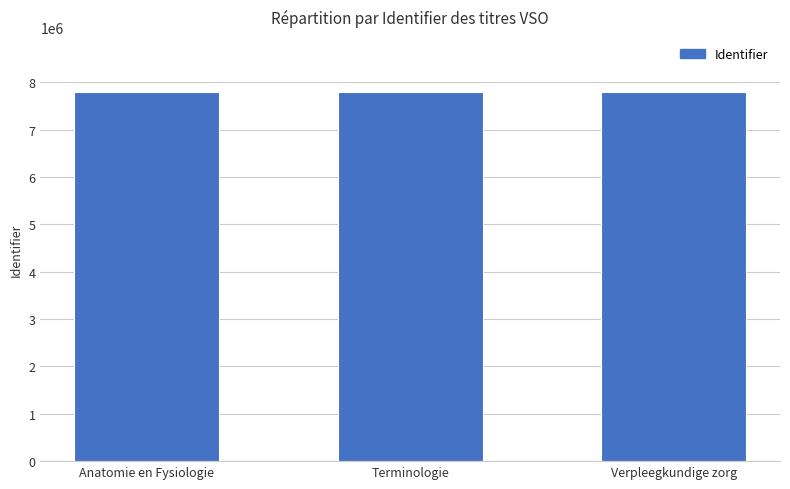

The chart shows a value of 13431824 at Anatomie en Fysiologie. True or false?

False